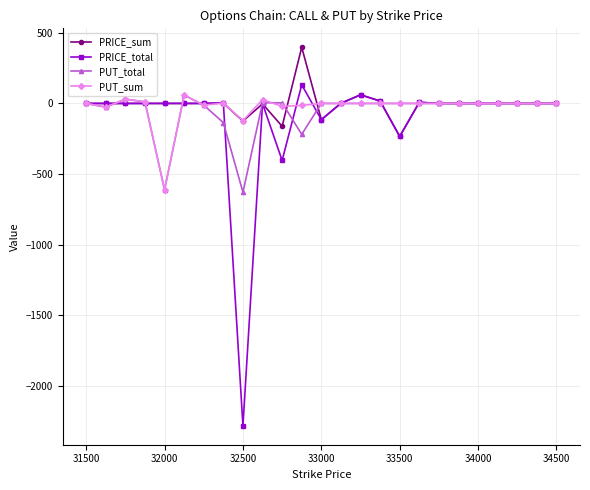

Count the number of data series in this chart.

4